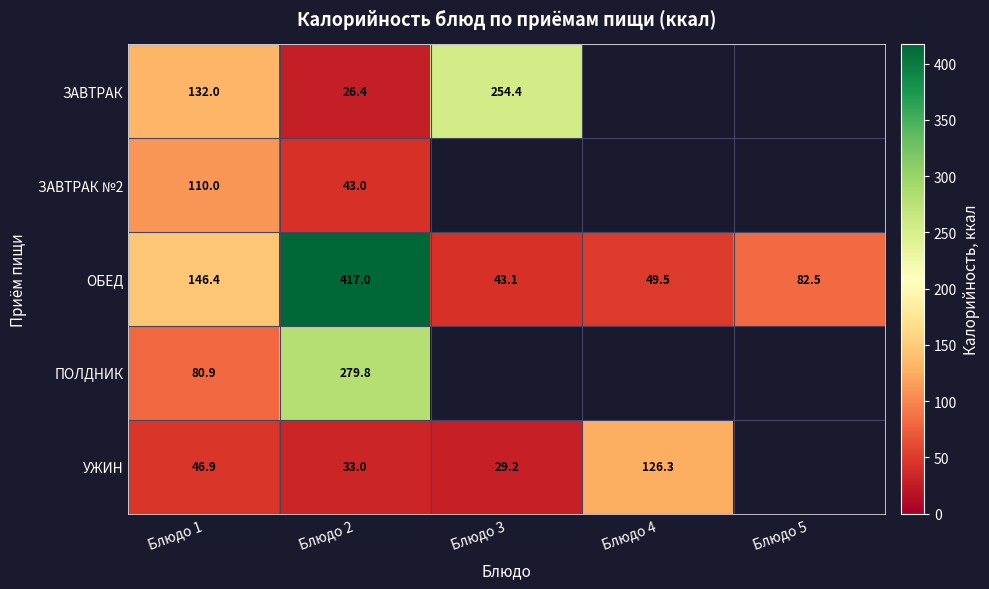

Is it true that ЗАВТРАК equals 254.4 at Блюдо 3?

True